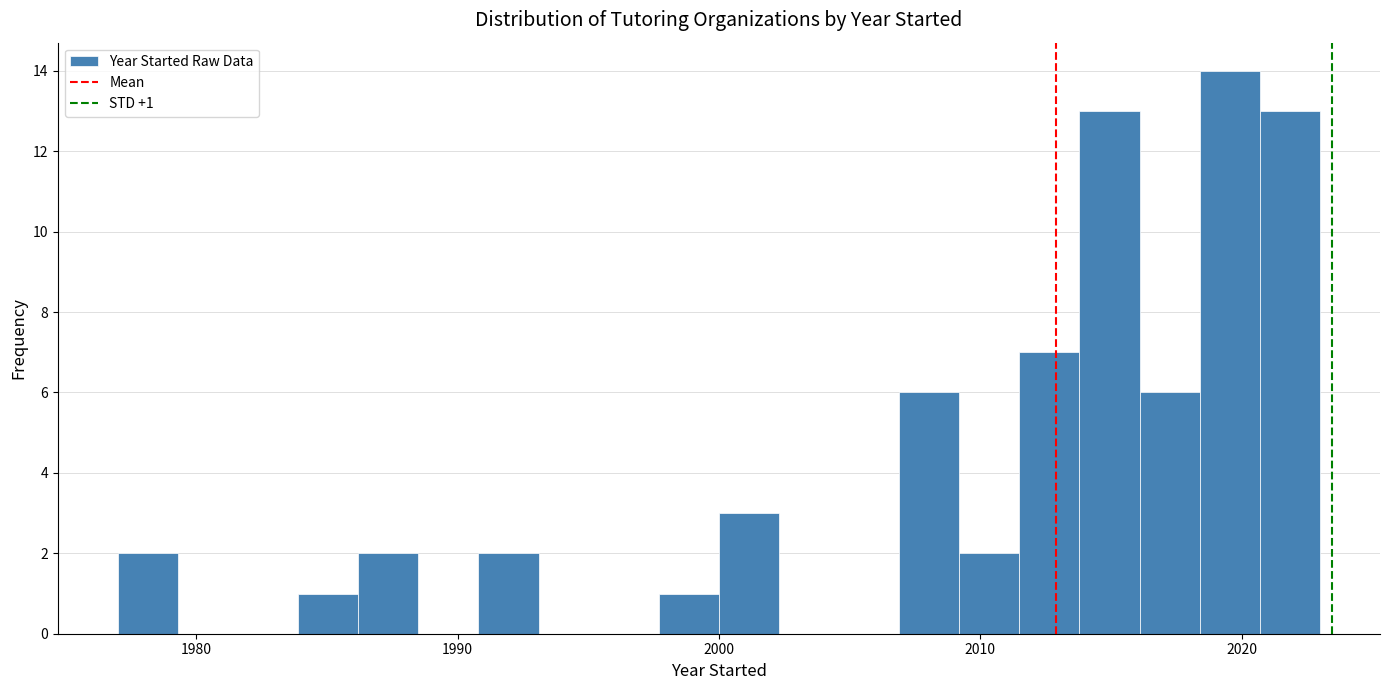

Read against the x-axis, roughly where is the centre of the tallest bar?

2020